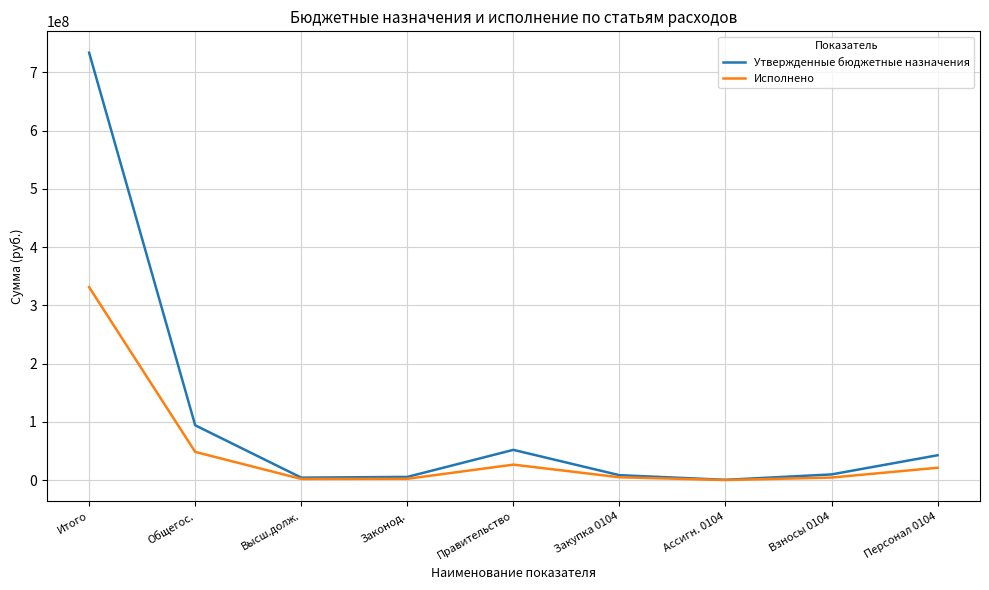

What is the total value across all series at Итого?

1065094473.1